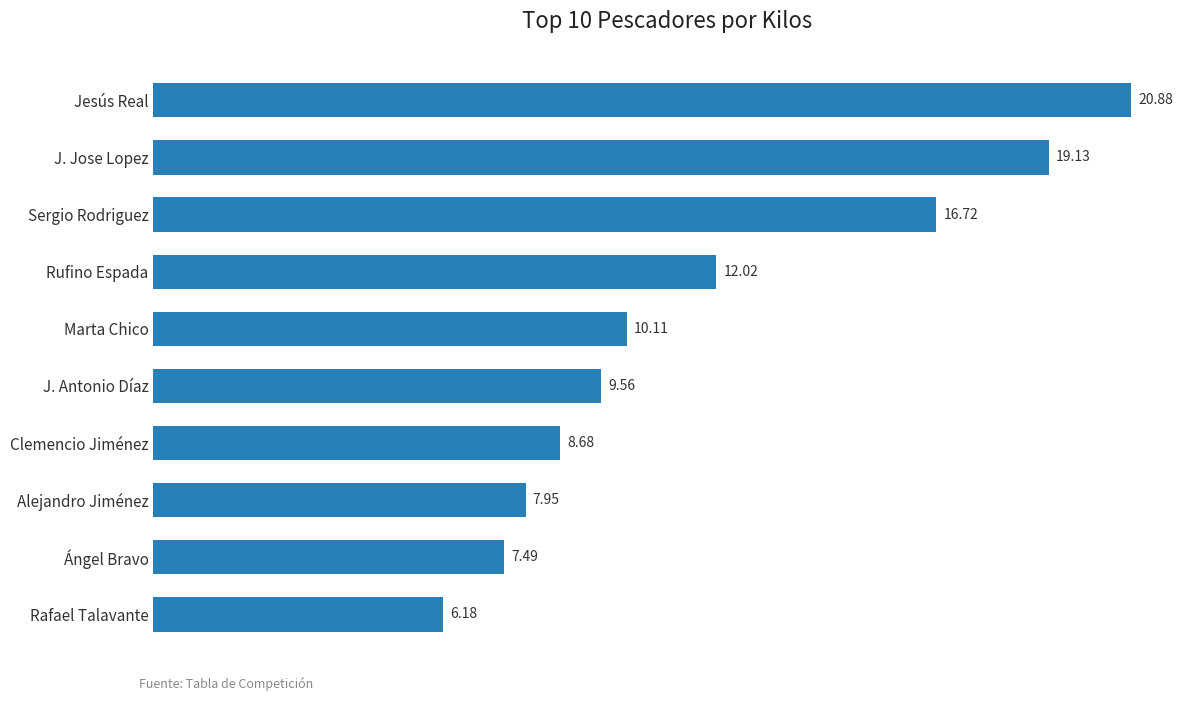

Rank the categories by value from highest to lowest.

Jesús Real, J. Jose Lopez, Sergio Rodriguez, Rufino Espada, Marta Chico, J. Antonio Díaz, Clemencio Jiménez, Alejandro Jiménez, Ángel Bravo, Rafael Talavante